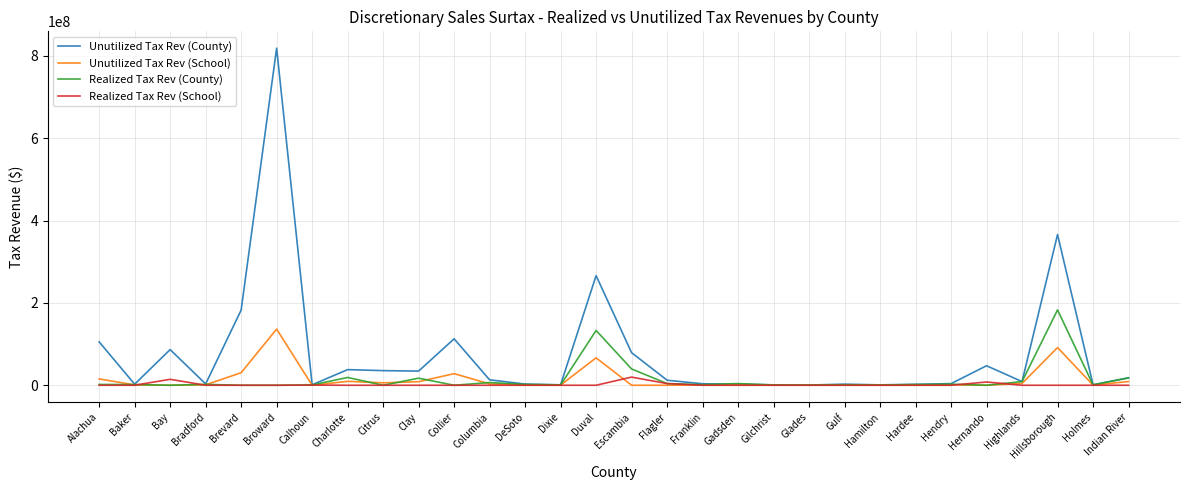

At Duval, list the series in order from largest to smallest.

Unutilized Tax Rev (County), Realized Tax Rev (County), Unutilized Tax Rev (School), Realized Tax Rev (School)